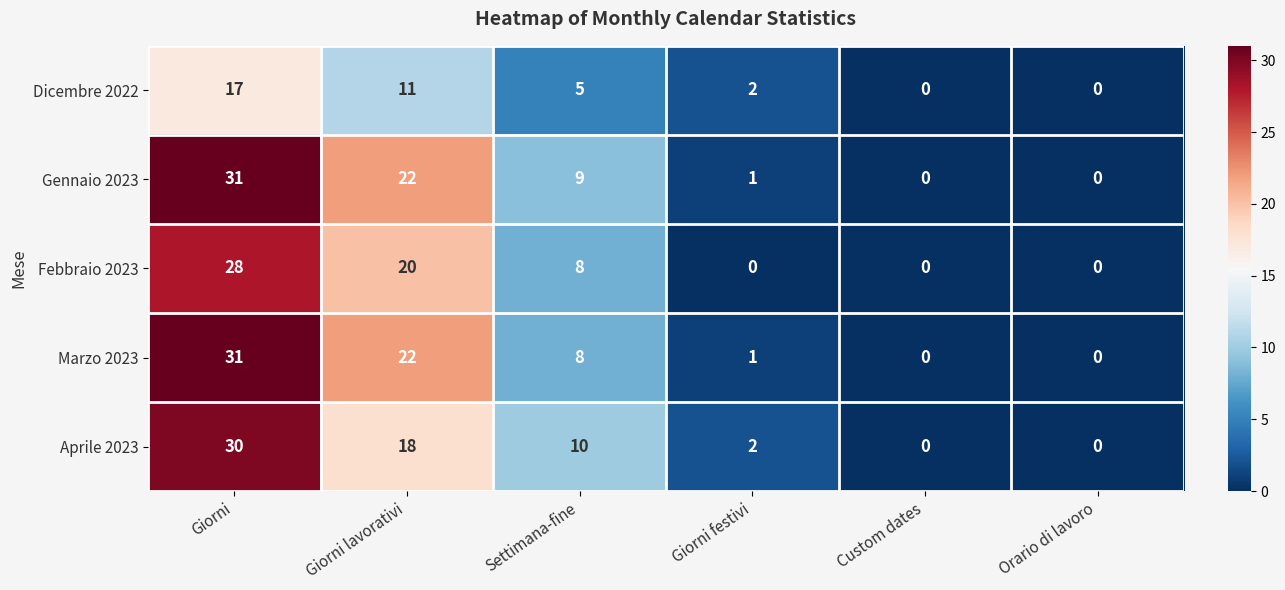

Between Settimana-fine and Custom dates, which series saw the biggest shift?

Aprile 2023